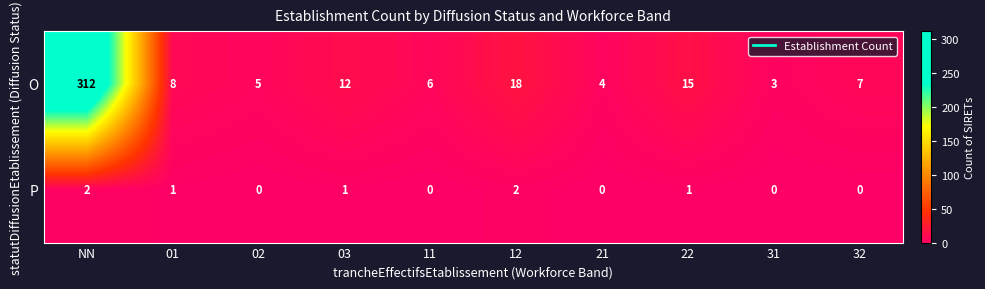

Which series has the widest spread of values?

O